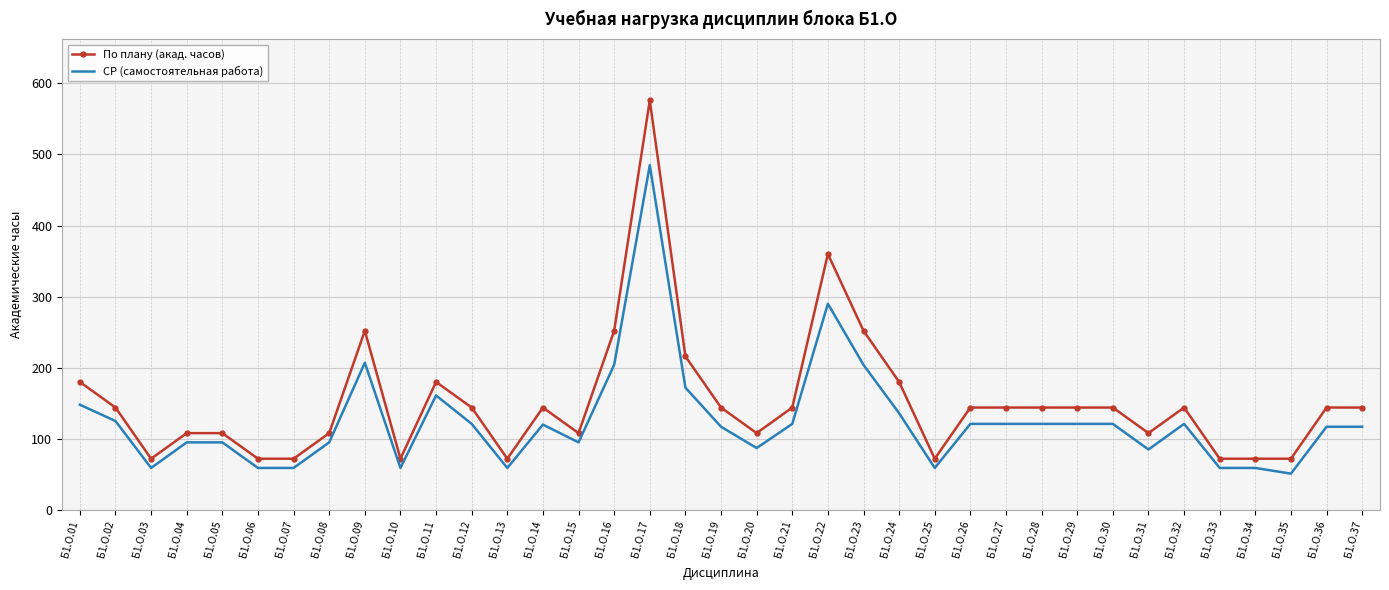

Which series has the largest range (max minus min)?

По плану (акад. часов)